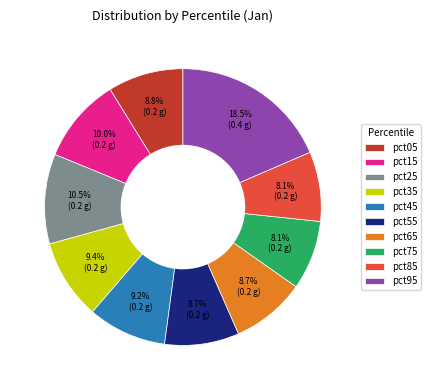

Is the sum of pct25 and pct75 greater than half?

No